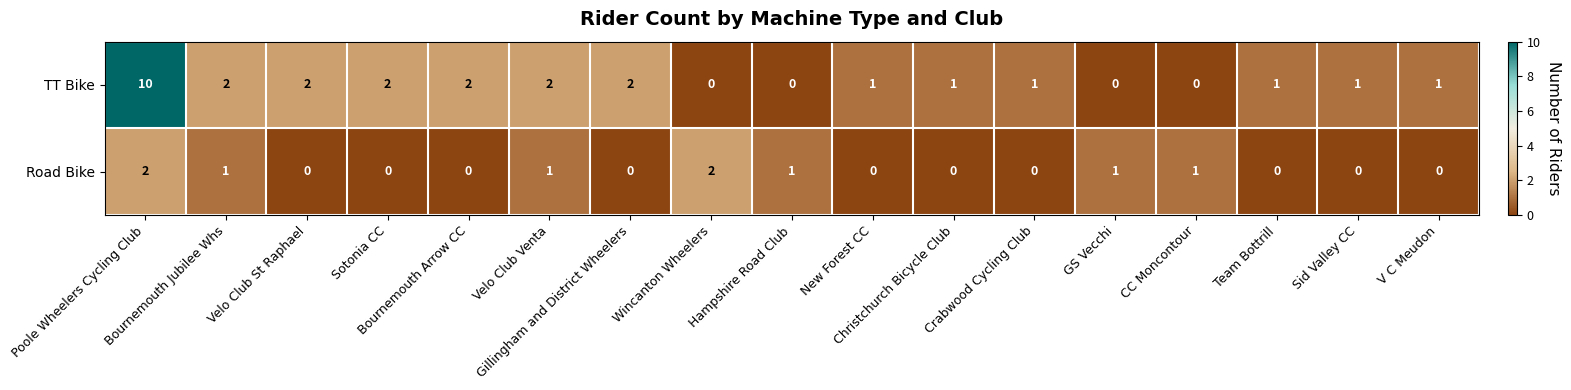

What is the difference between the maximum and minimum values in the TT Bike series?

10